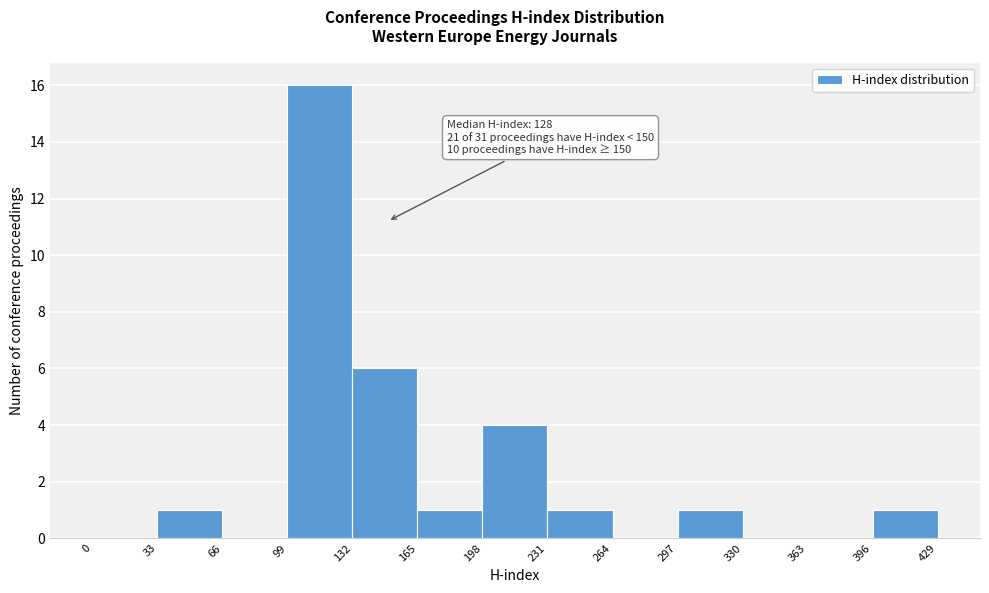

Over which range of the x-axis is the bar tallest?

99 to 132